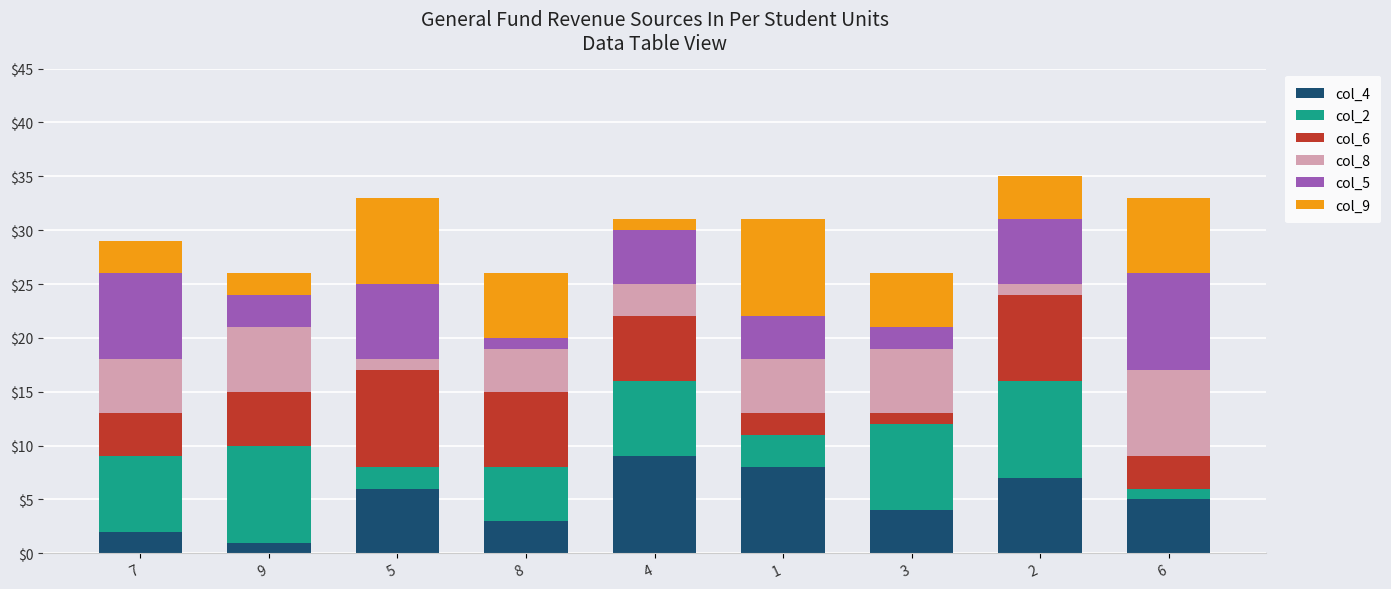

Does the chart contain any negative values?

No